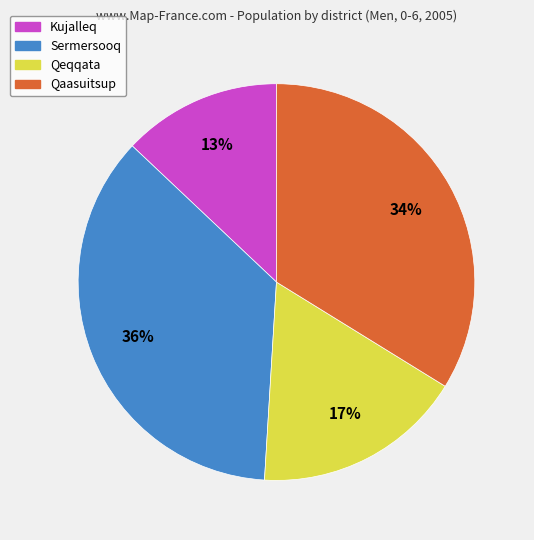

The Qeqqata slice represents 17% of the pie. True or false?

True